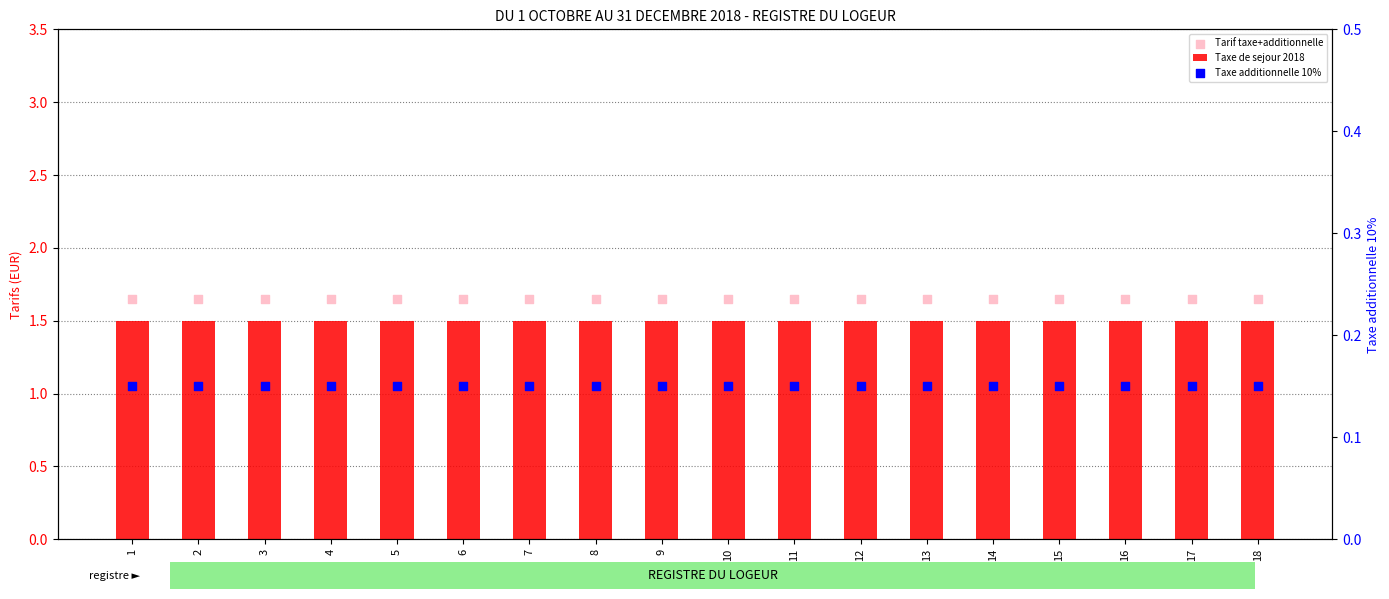

Which series reaches the minimum Y coordinate?

Taxe additionnelle 10%